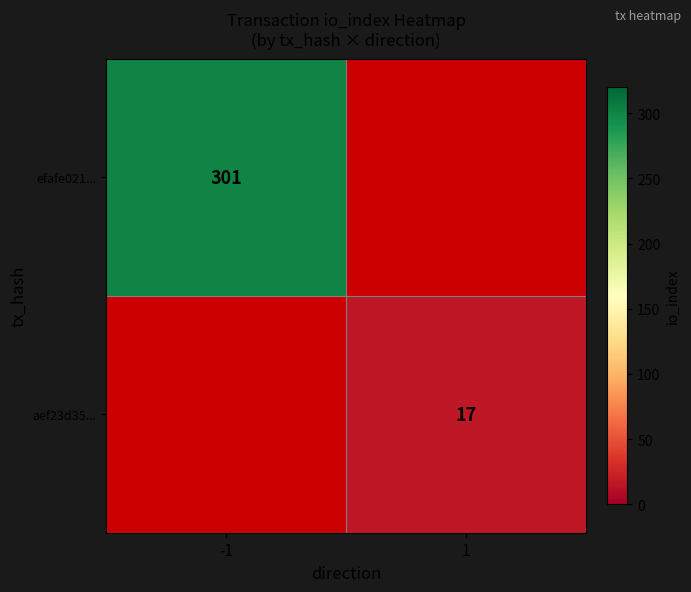

Is it true that aef23d35... equals 17 at 1?

True